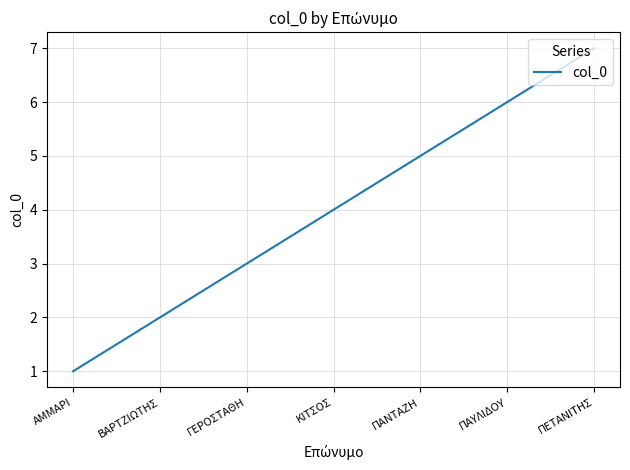

What is the change in value from ΚΙΤΣΟΣ to ΠΑΥΛΙΔΟΥ?

+2